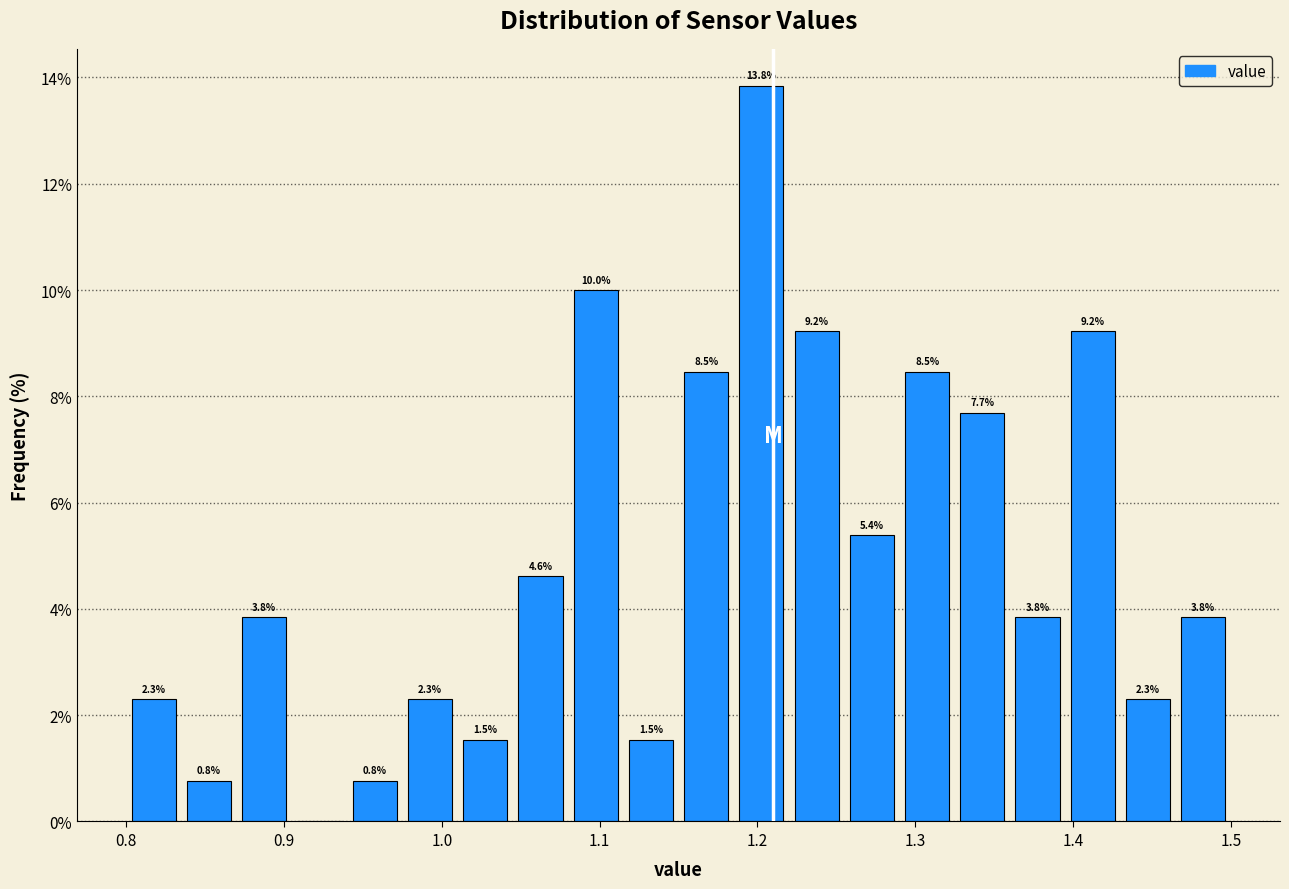

Around what value on the x-axis is the tallest bar? Give the approximate position of its centre, as read against the axis.

1.20